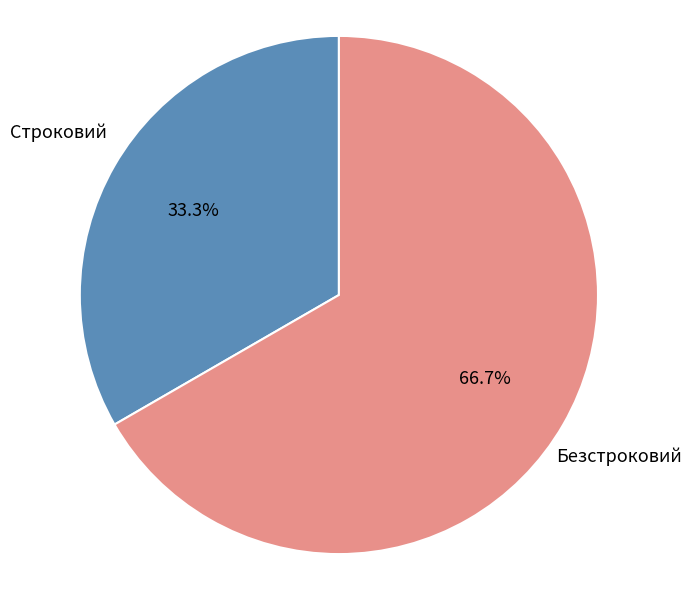

Combined, what portion of the pie is Строковий and Безстроковий?

100.0%